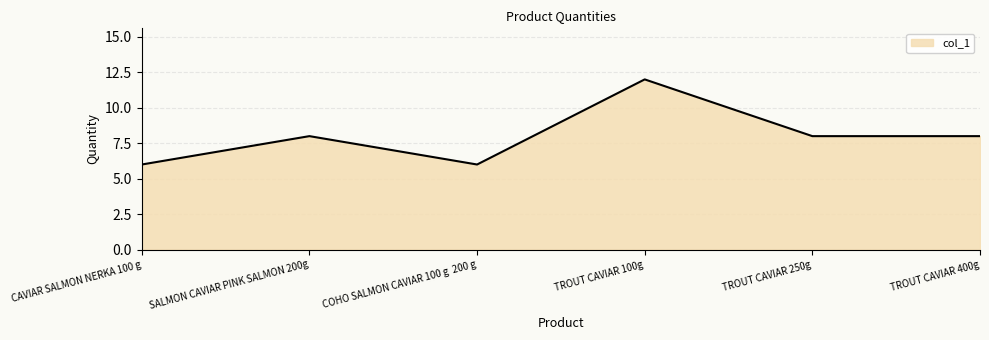

How many distinct data groups are displayed?

1